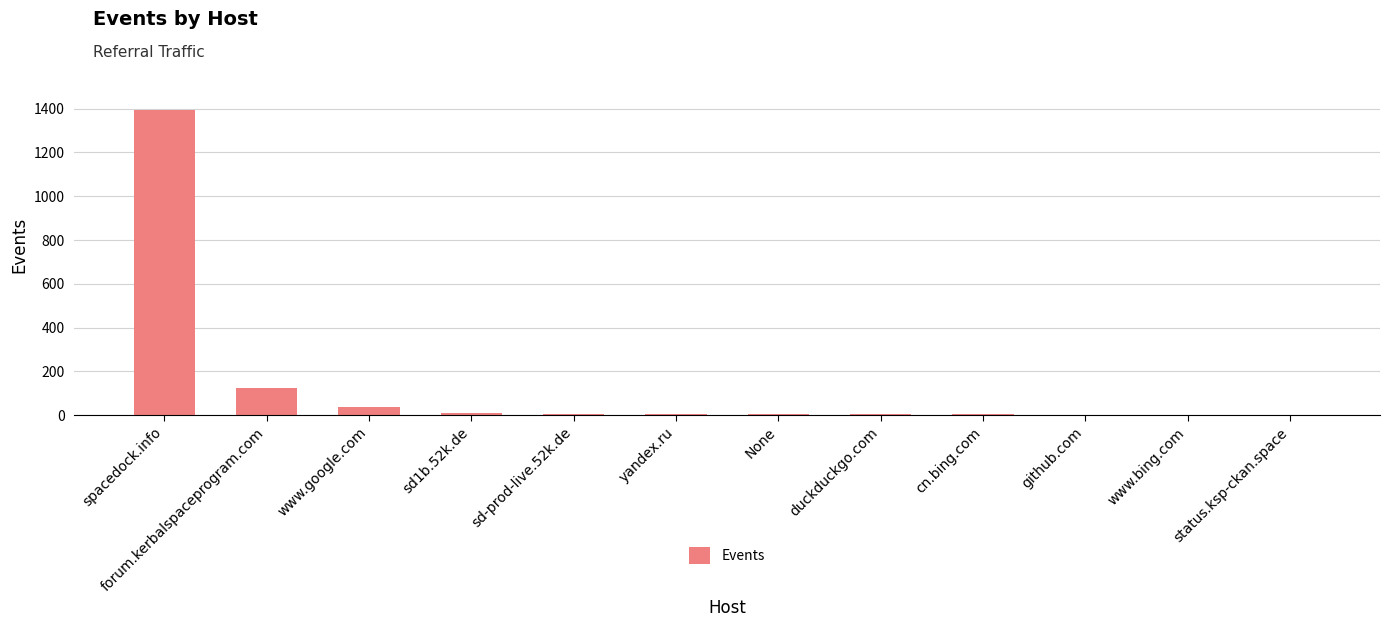

What is the sum of all values?

1588